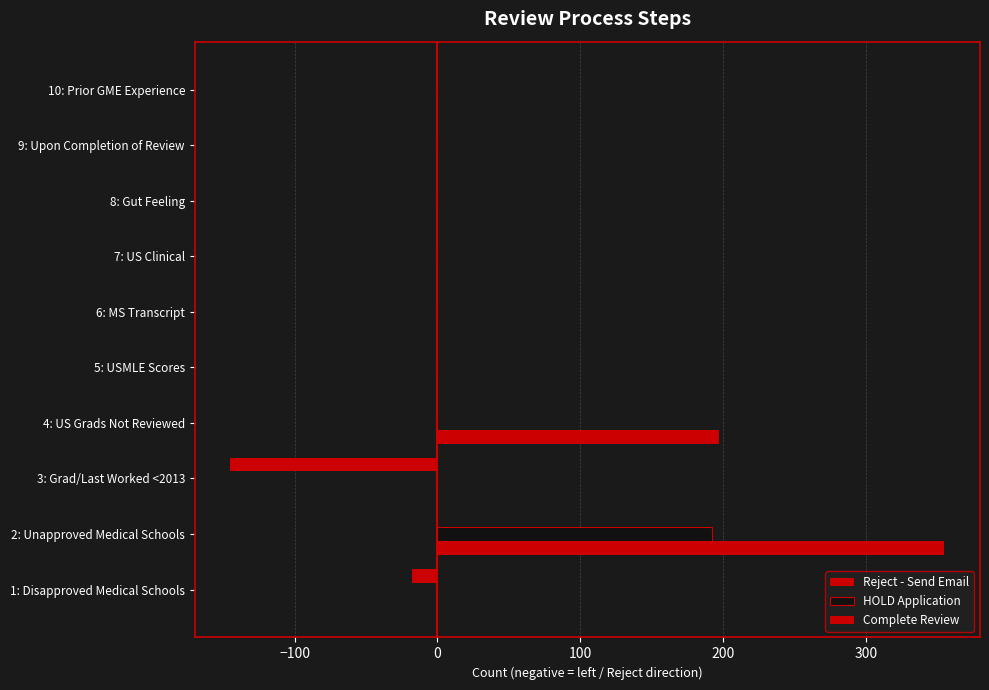

How many categories are shown in the chart?

10